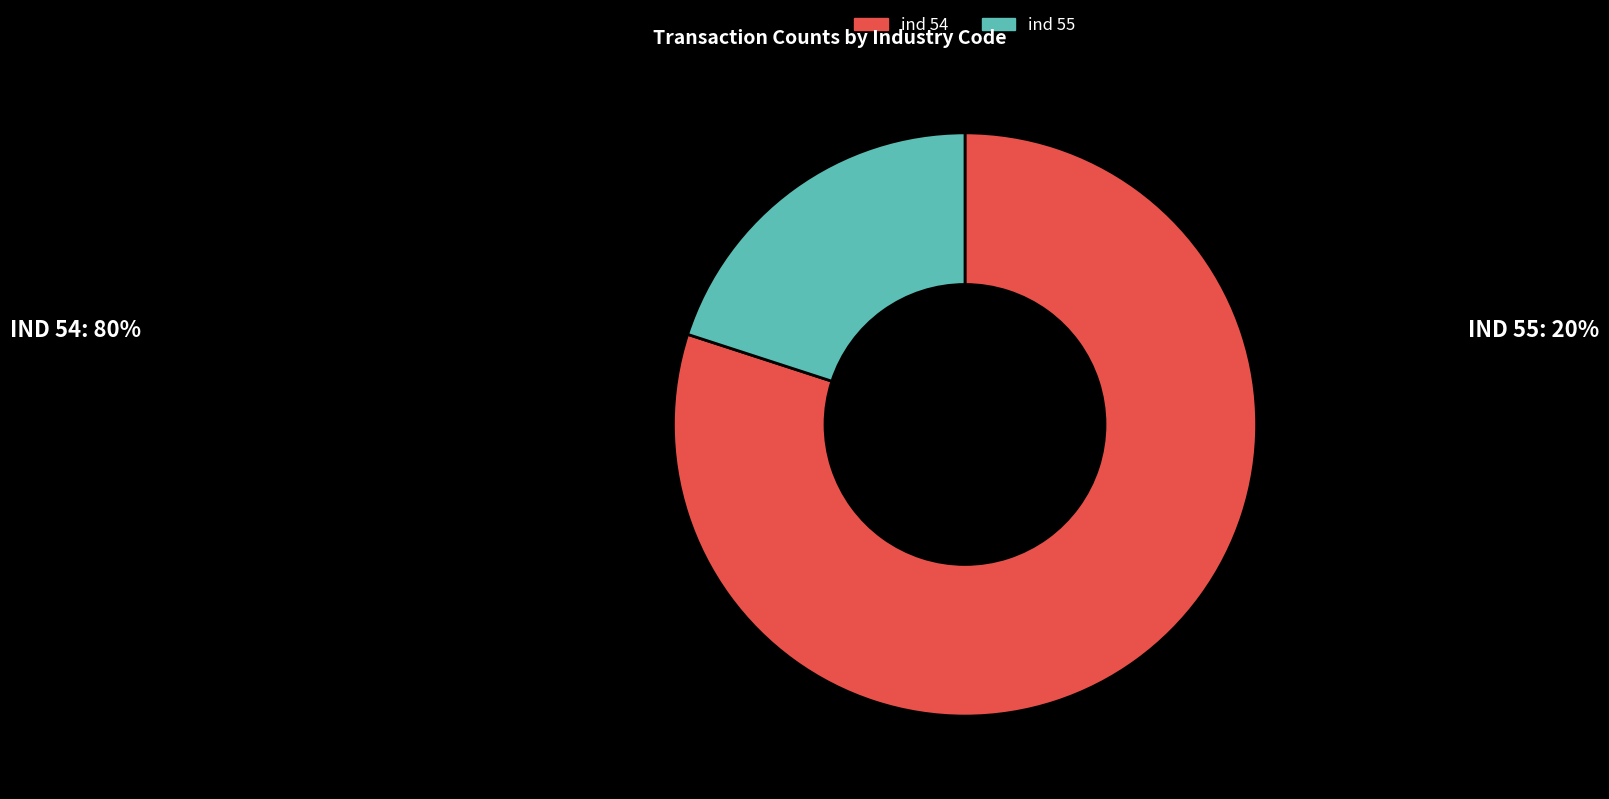

Rank the categories by value from highest to lowest.

ind 54, ind 55